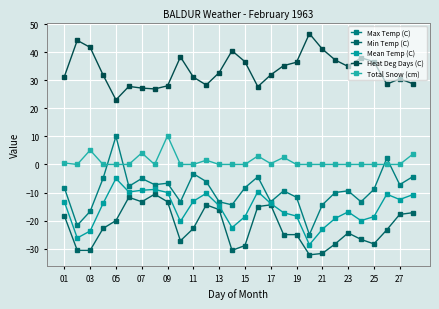

Is this an area chart (filled region under the line)?

No